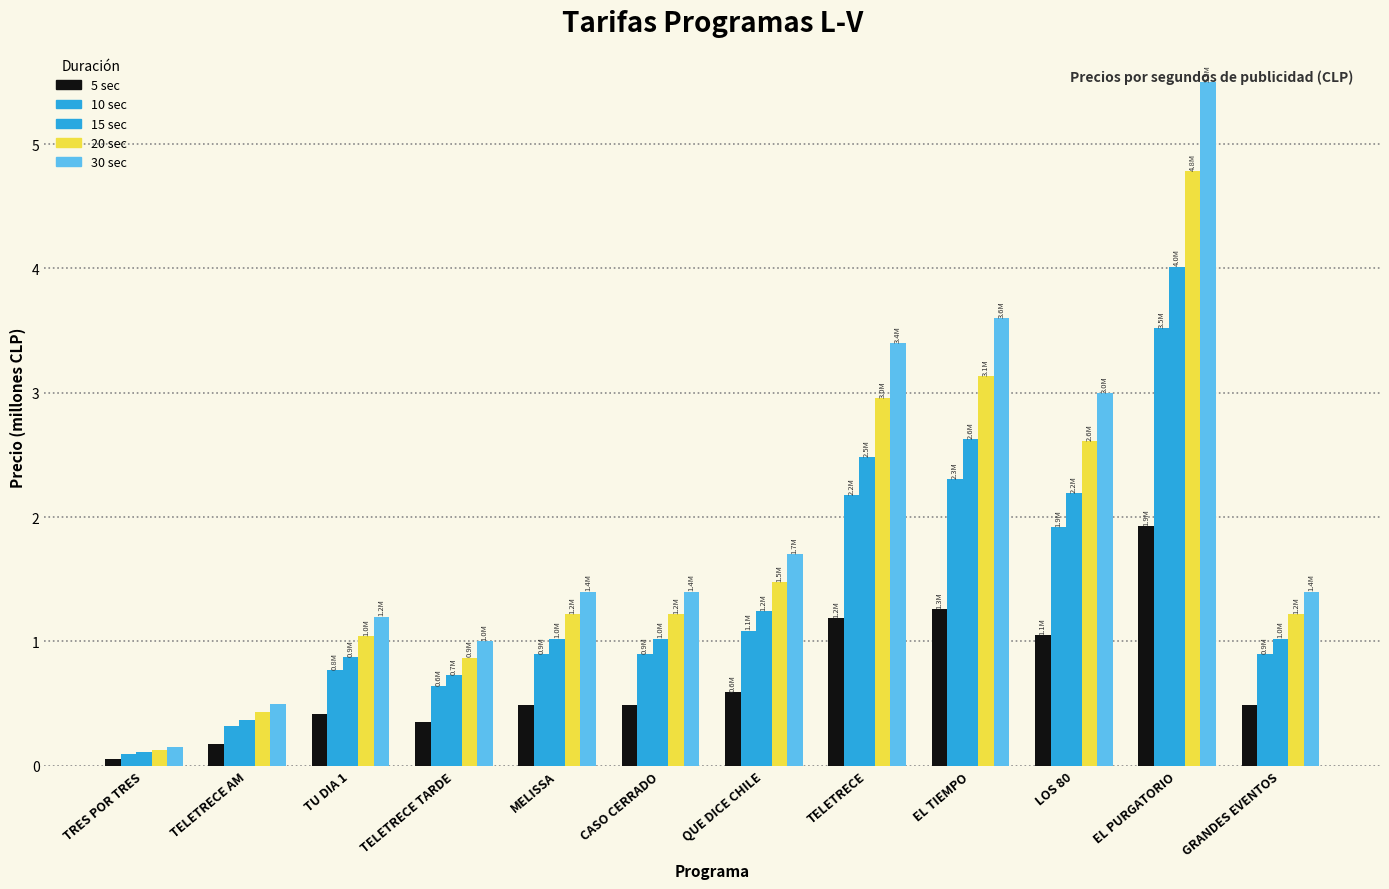

What is the difference between the maximum and minimum values in the 20 sec series?

4.7